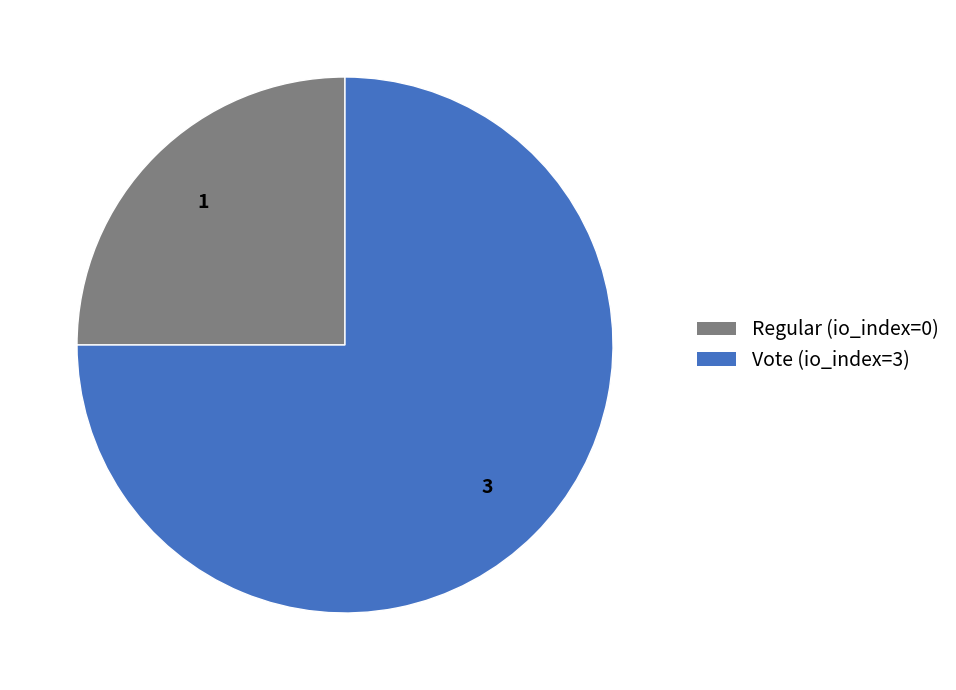

What is the ratio of the value at Regular (io_index=0) to the value at Vote (io_index=3)?

0.3